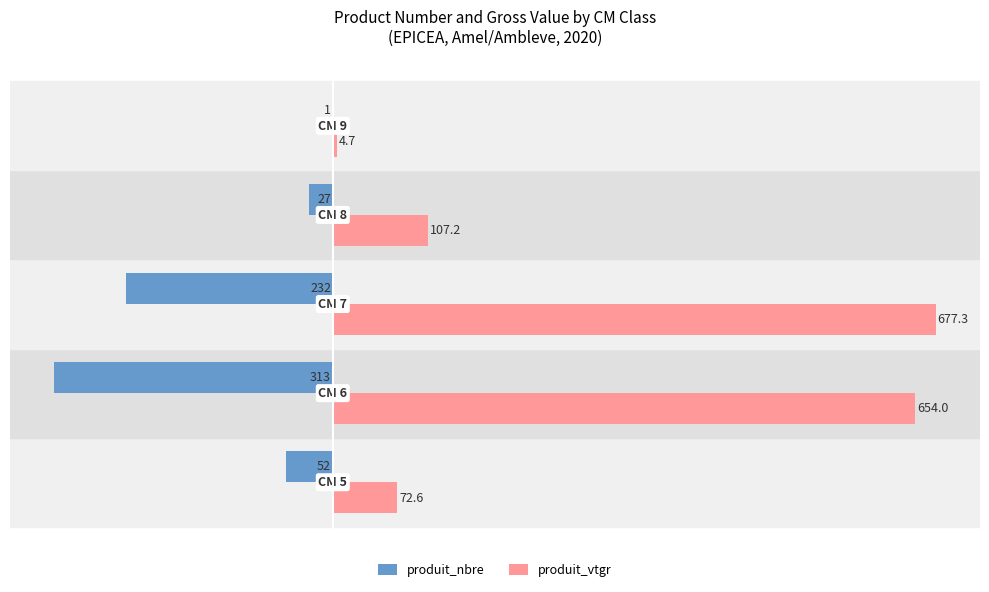

What is the sum of all produit_nbre values?

-625.0